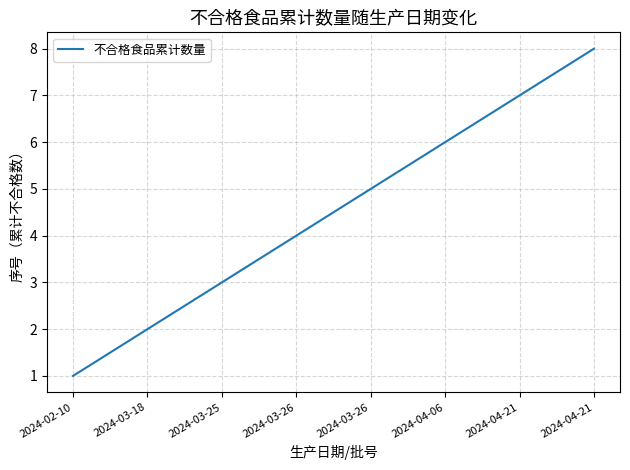

What is the difference between the values at 2024-02-10 and 2024-04-06?

5